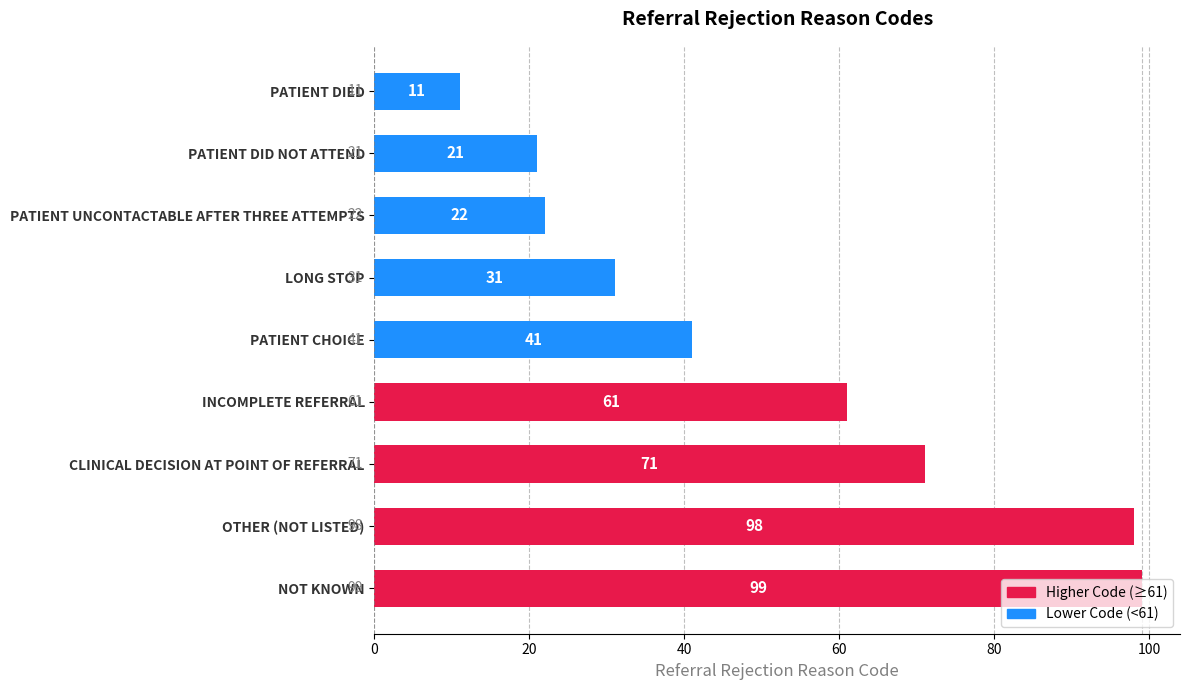

True or false: the data shows 11 at PATIENT DIED.

True